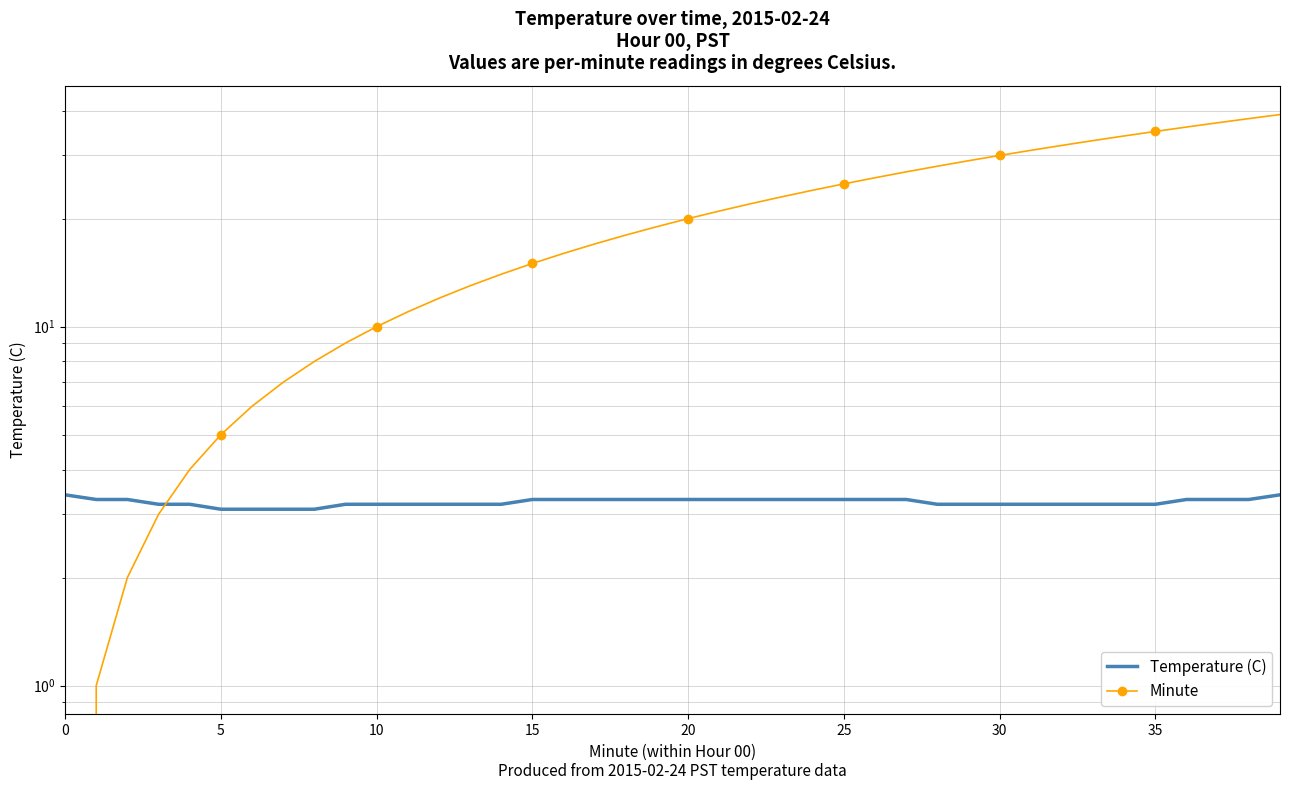

At which category is the sum across all series the highest?

39